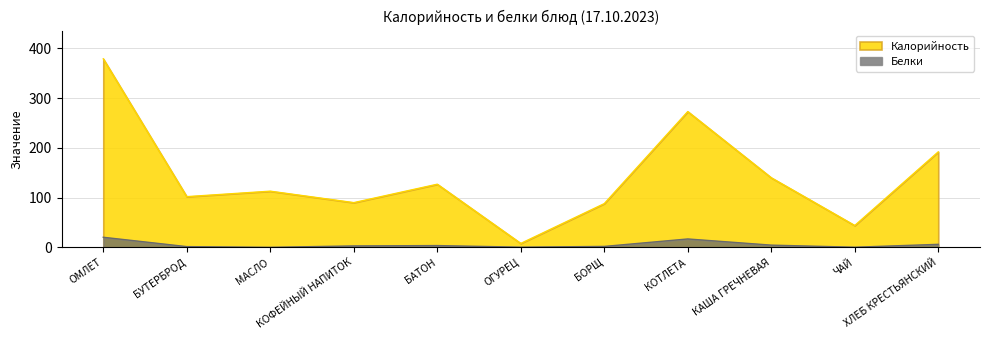

Which series has the largest range (max minus min)?

Калорийность